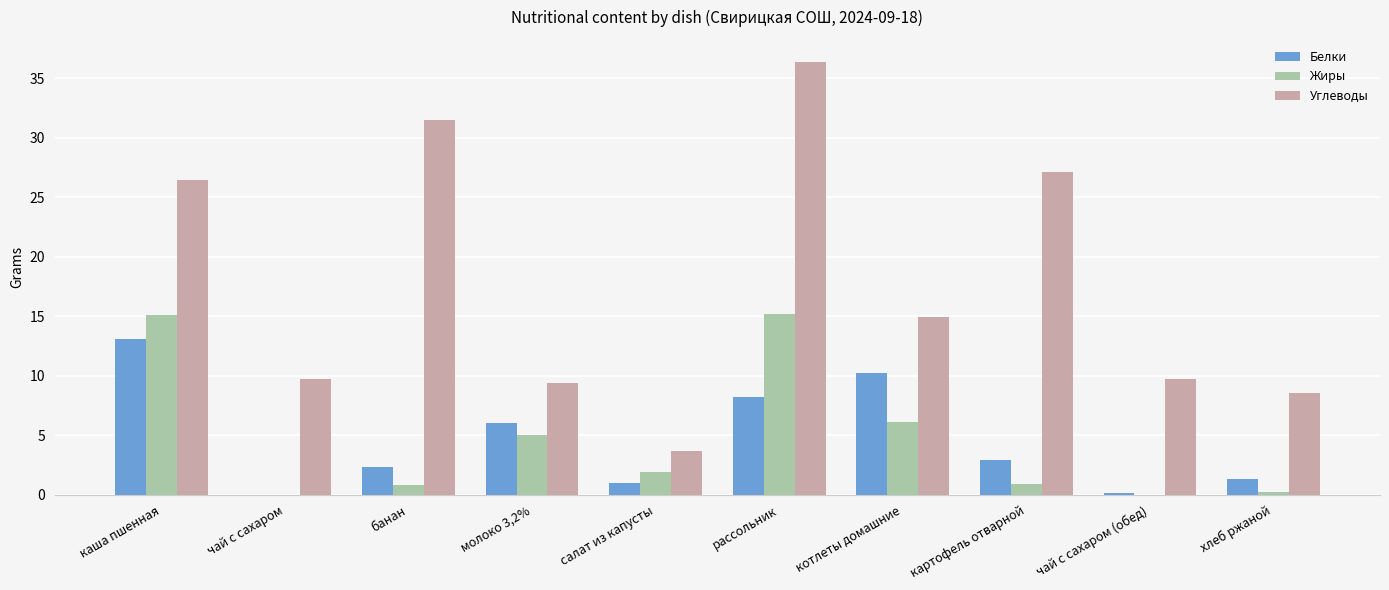

Where is Углеводы nearest to the value 20?

котлеты домашние